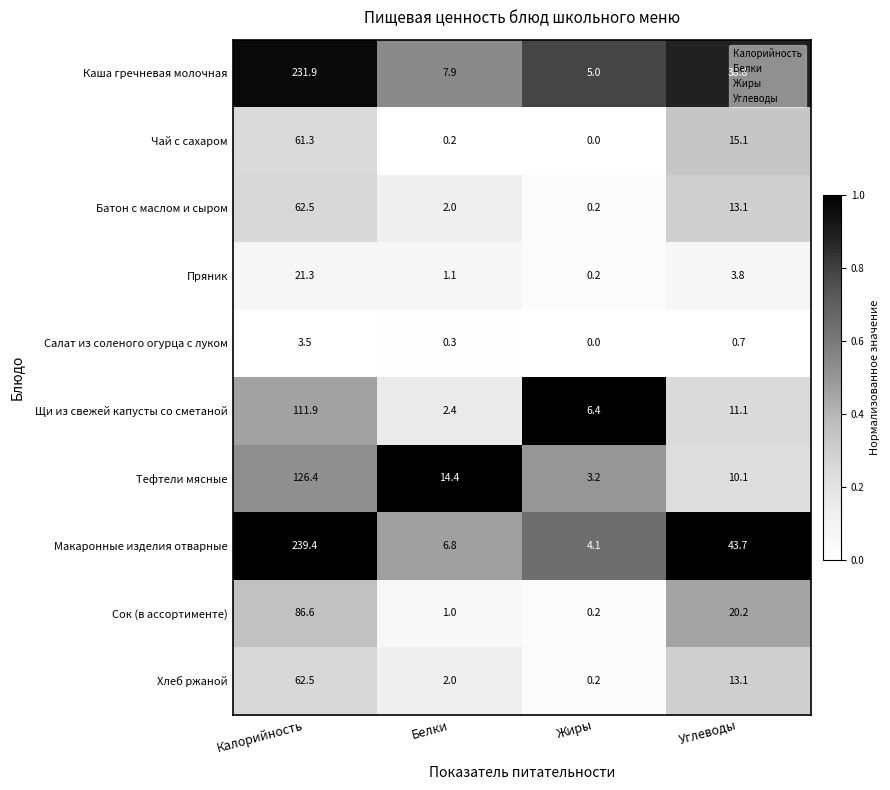

What is the lowest value of the Каша гречневая молочная series?

5.0